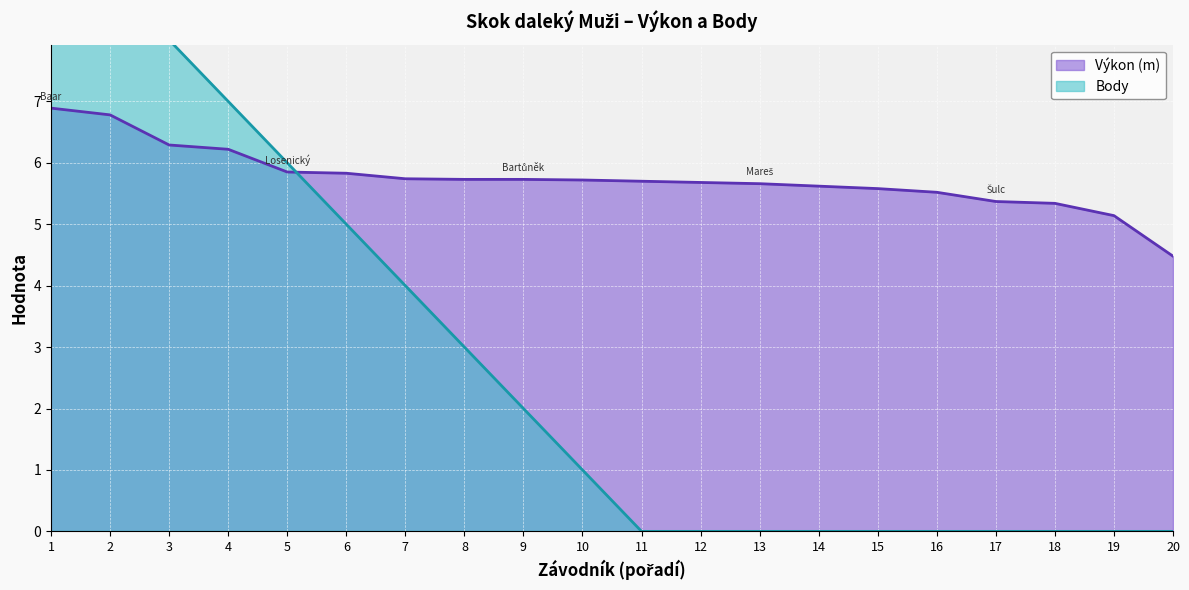

Which category has the lowest value in the Výkon (m) series?

20